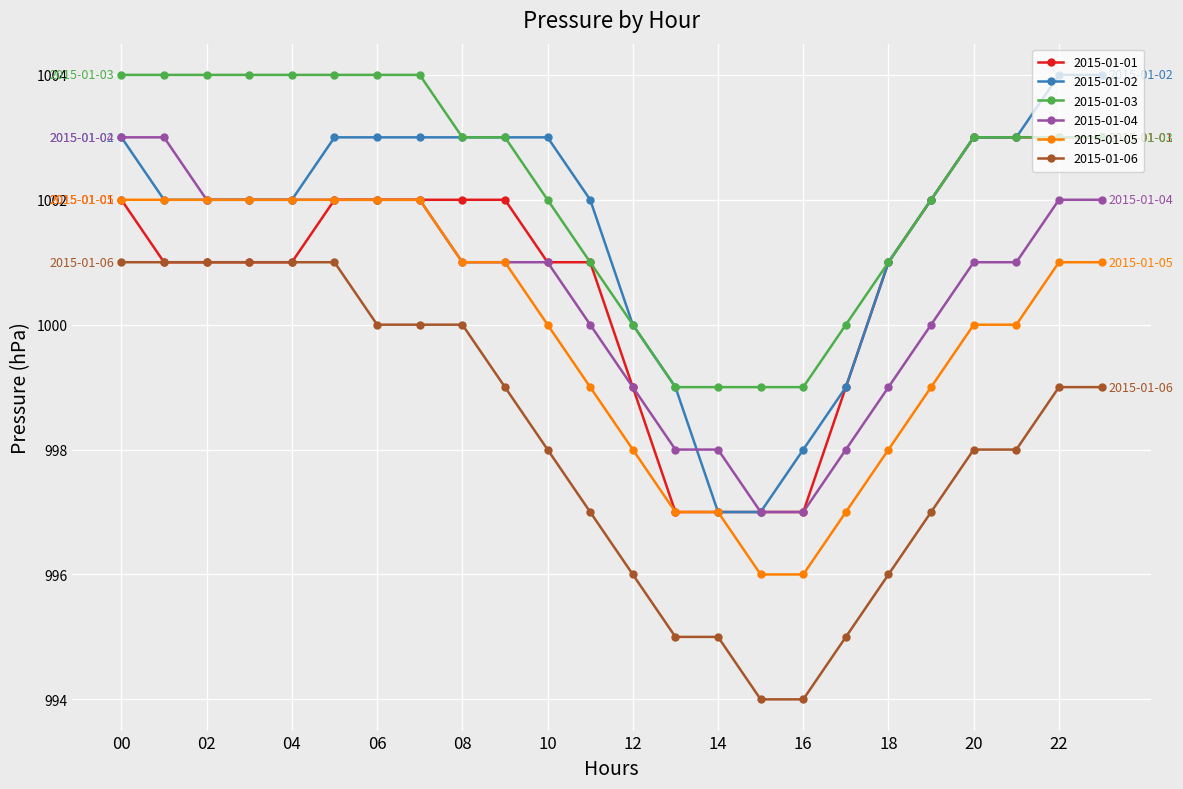

How many lines are shown in the chart?

6